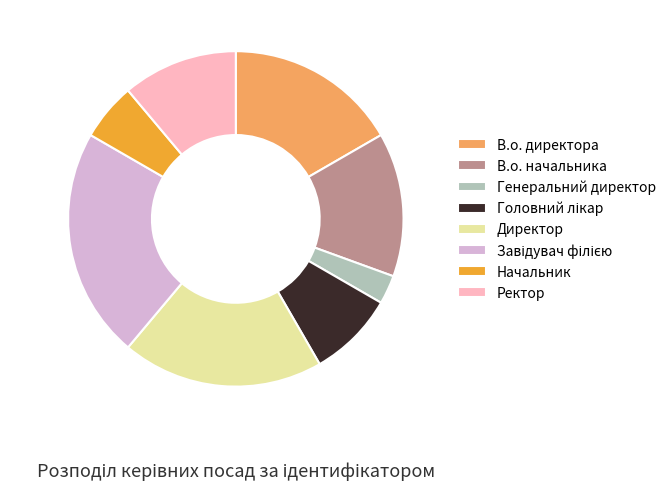

Do В.о. начальника and Ректор together represent more than half of the pie?

No